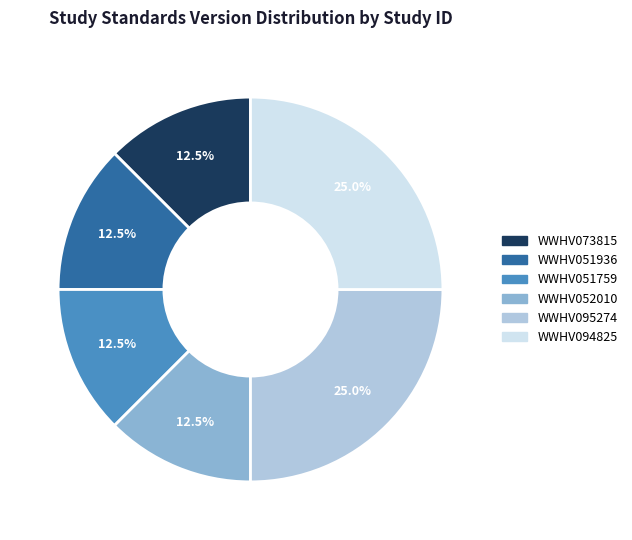

What is the total percentage of WWHV051936 and WWHV073815?

25.0%